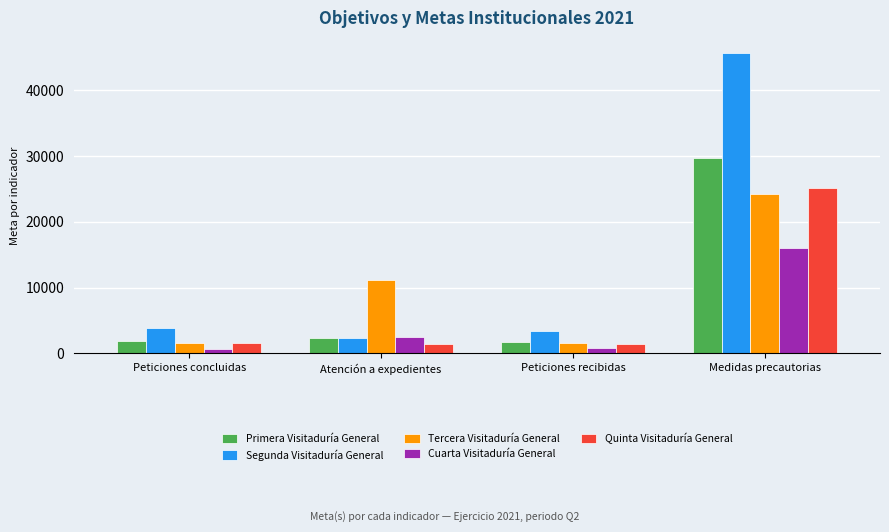

At which label does Quinta Visitaduría General reach its peak?

Medidas precautorias